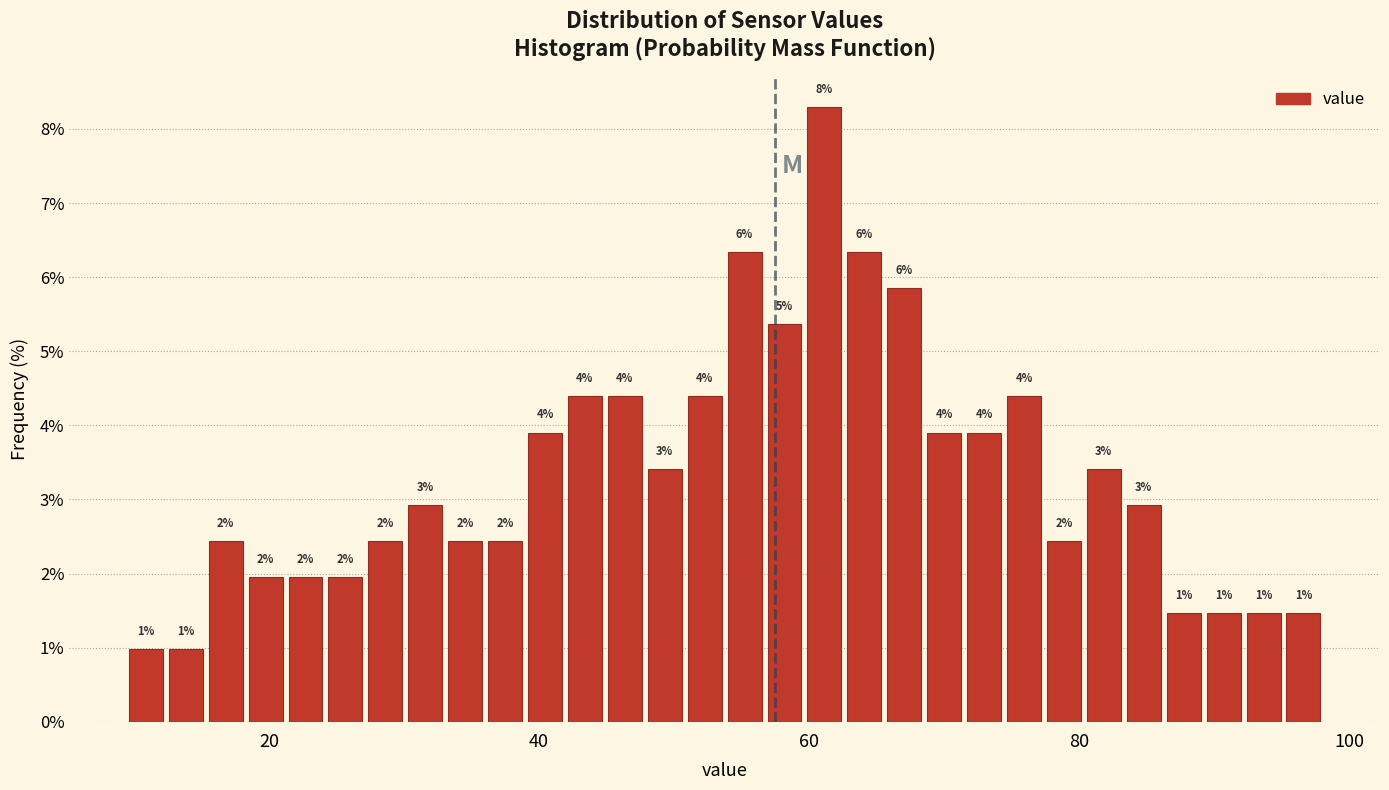

Around what value on the x-axis is the tallest bar? Give the approximate position of its centre, as read against the axis.

62